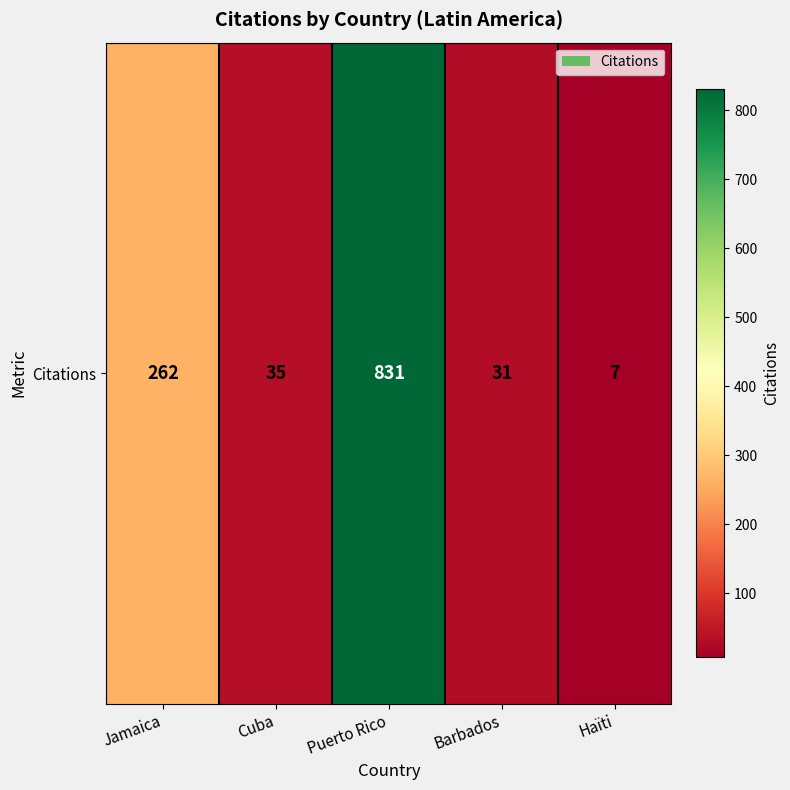

Reading right to left, what are all the values shown in this chart?

Haïti=7	Barbados=31	Puerto Rico=831	Cuba=35	Jamaica=262